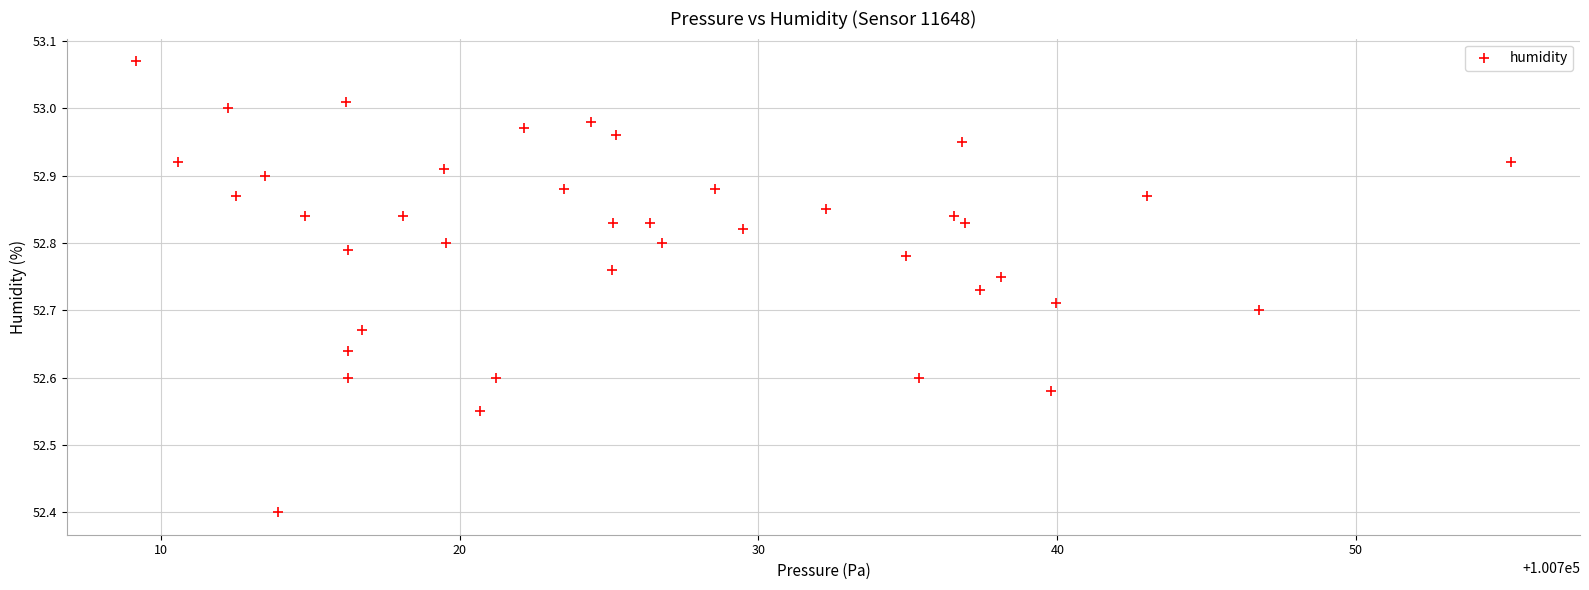

What is the range of Y values (max minus min)?

0.7